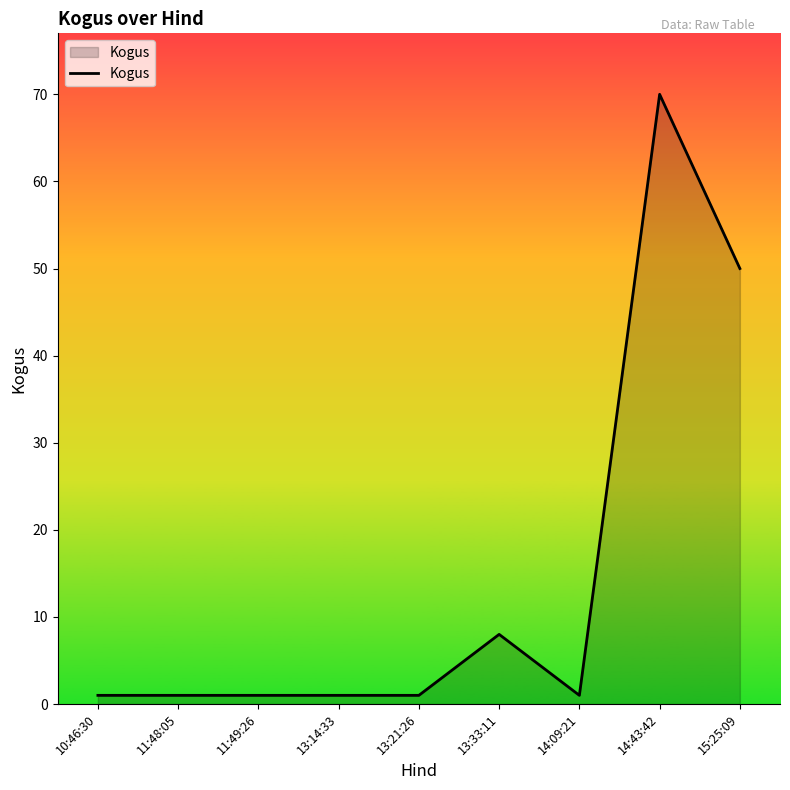

Is it true that the value at 13:33:11 is 14?

False